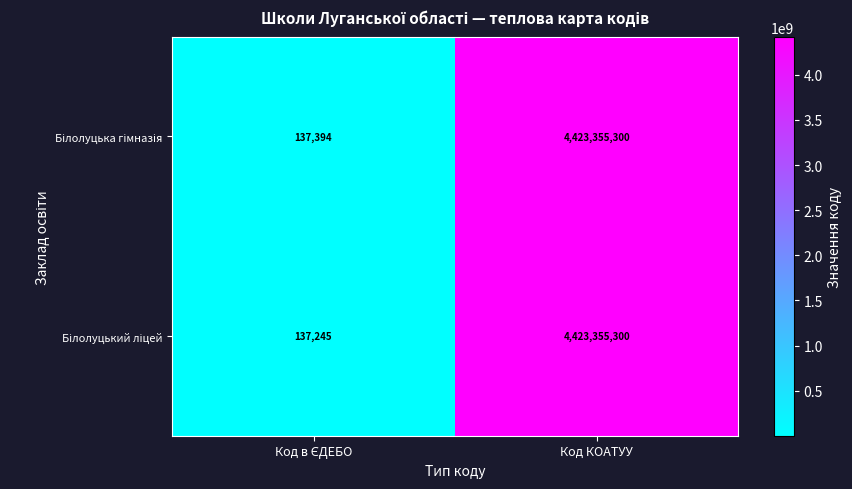

What is the smallest value displayed?

137245